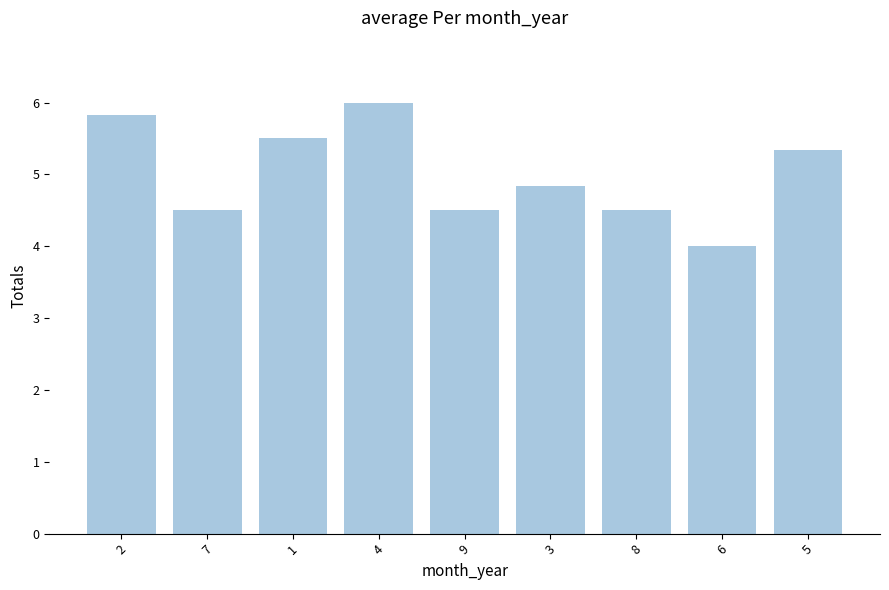

What is the difference between the maximum and minimum values?

2.0